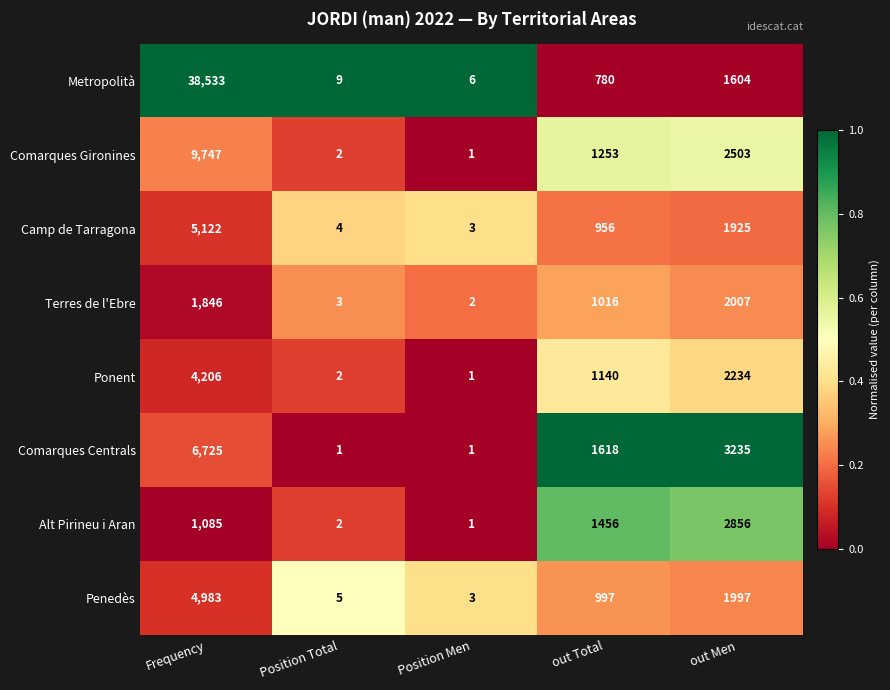

The Ponent series shows 2 at Position Total. True or false?

True